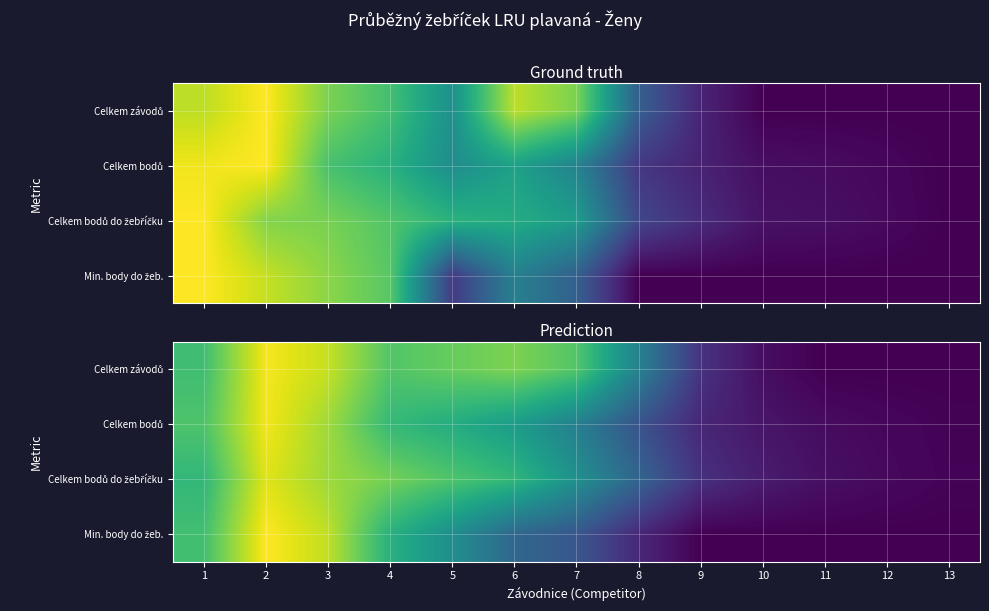

What is the average value of the Celkem bodů series?

0.4